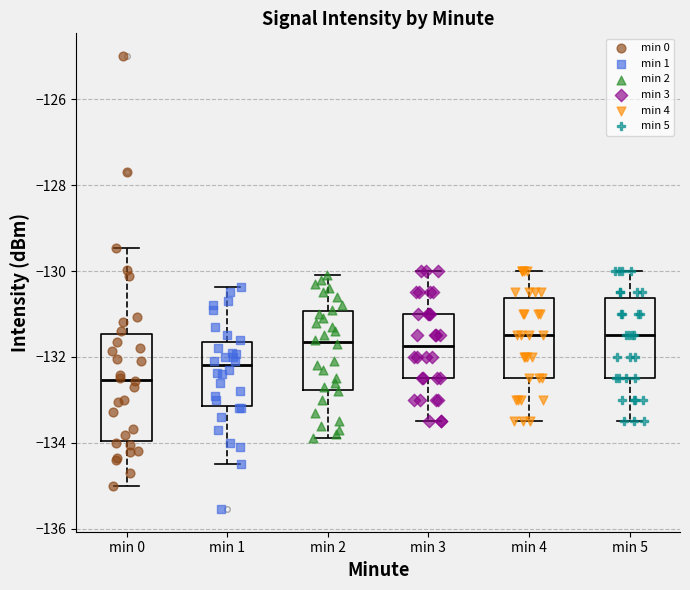

Reading left to right, read every box against the y-axis: the position of its median line, the range the box covers, and the ends of its whiskers. The values are not printed on the chart, so give them approximately, as read against the axis.

min 0: median -132.6, box -134.0 to -131.4, whiskers -135.0 to -129.4
min 1: median -132.2, box -133.2 to -131.6, whiskers -134.4 to -130.4
min 2: median -131.6, box -132.8 to -131.0, whiskers -133.8 to -130.0
min 3: median -131.8, box -132.4 to -131.0, whiskers -133.4 to -130.0
min 4: median -131.4, box -132.4 to -130.6, whiskers -133.4 to -130.0
min 5: median -131.4, box -132.4 to -130.6, whiskers -133.4 to -130.0